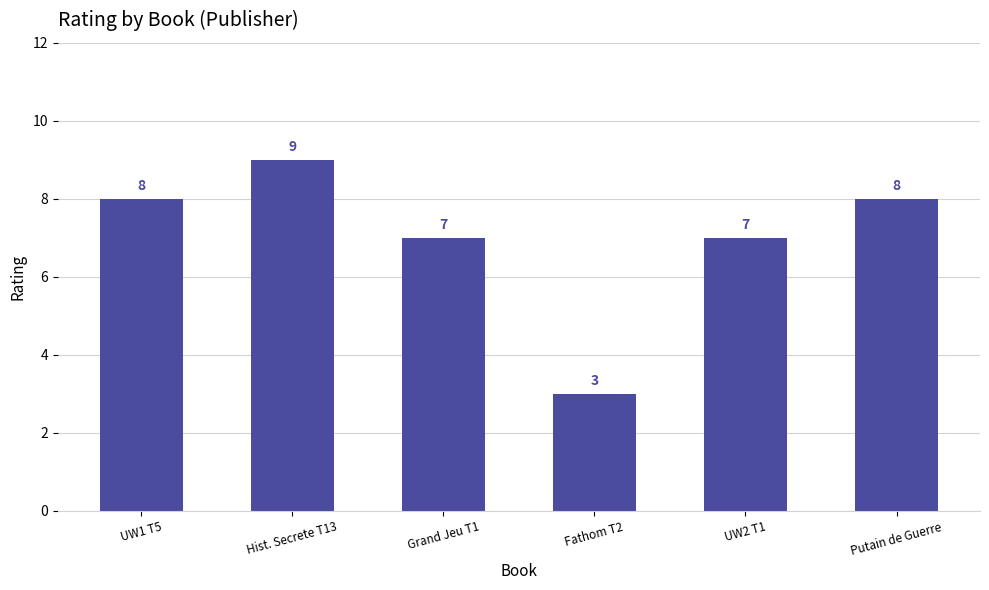

How many values are below 8?

3